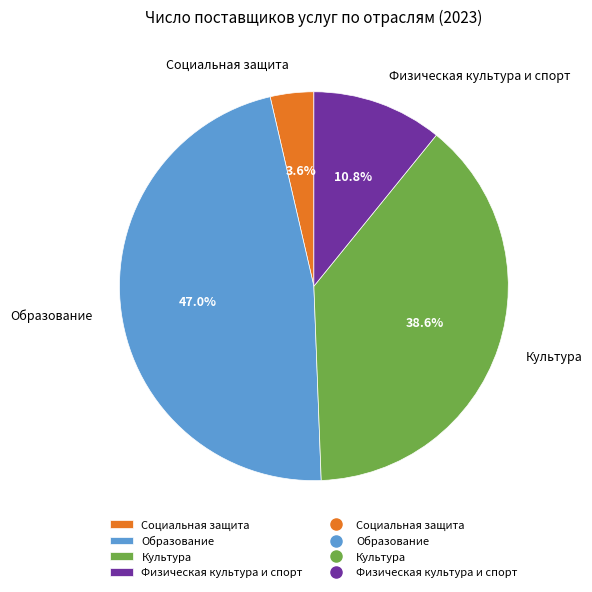

Does Социальная защита account for over 50% of the chart?

No